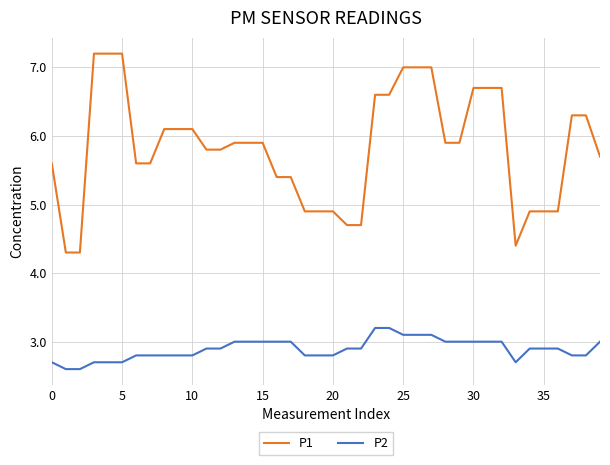

What is the minimum value for P1?

4.3